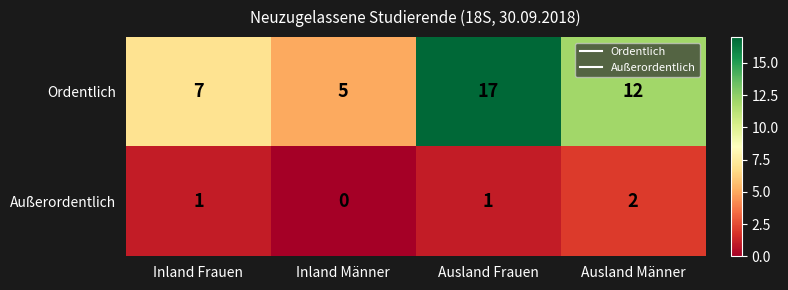

Count the number of data series in this chart.

2